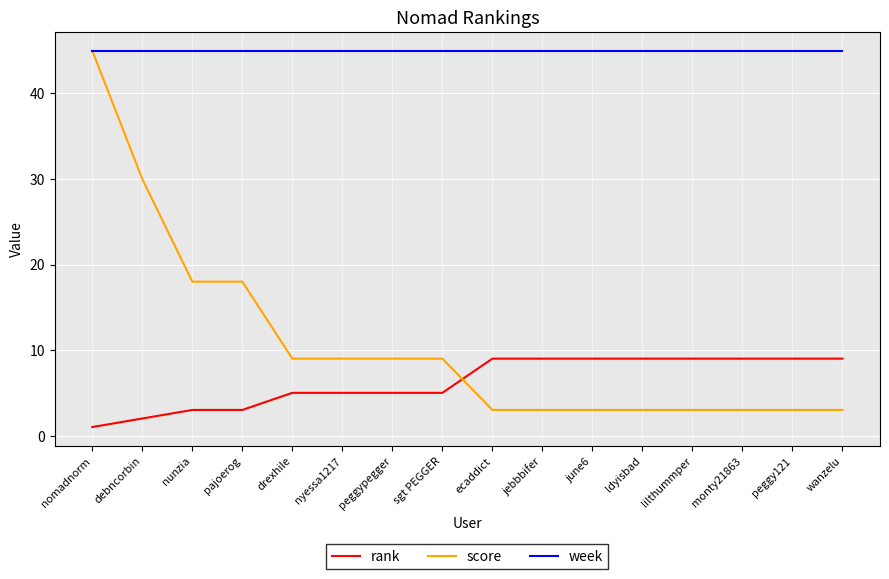

Is the value of week at drexhile greater than the value of rank at peggy121?

Yes